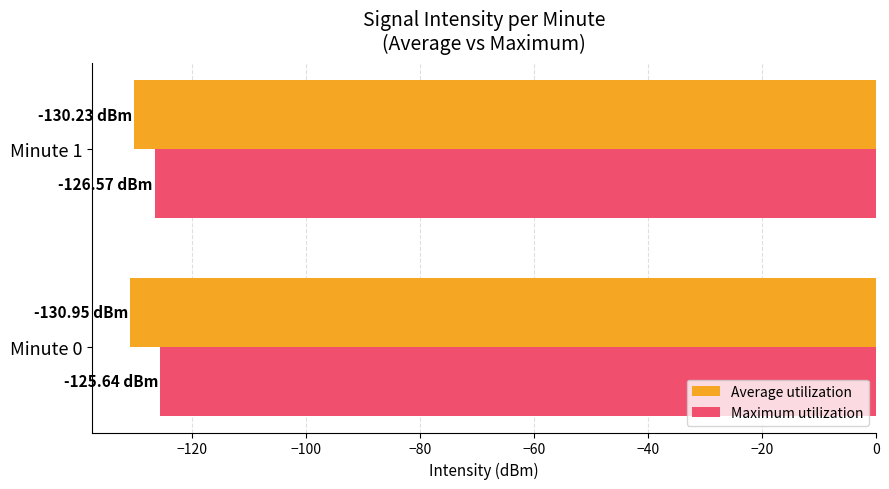

What is the spread (max minus min) of values at Minute 1?

3.7